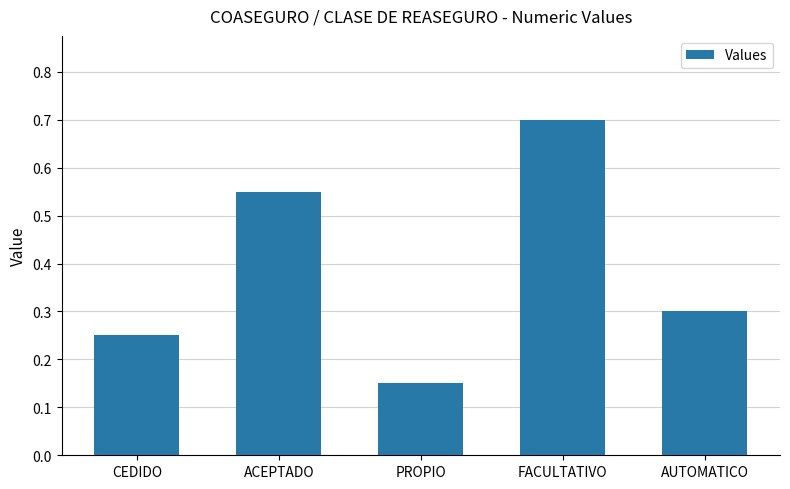

Rank the categories by value from lowest to highest.

PROPIO, CEDIDO, AUTOMATICO, ACEPTADO, FACULTATIVO